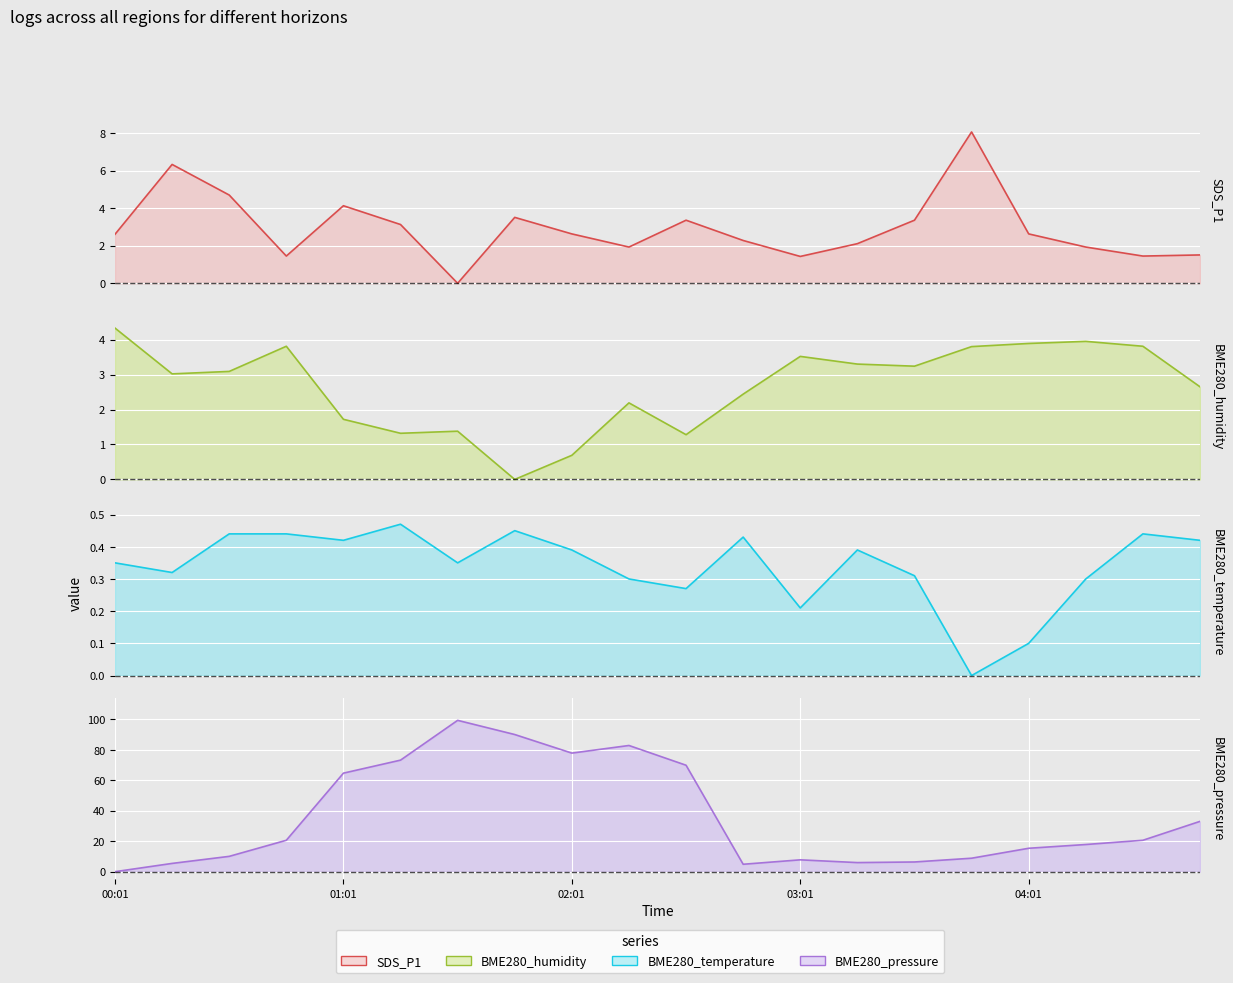

Which has a higher value, 01:46 or 04:16?

01:46